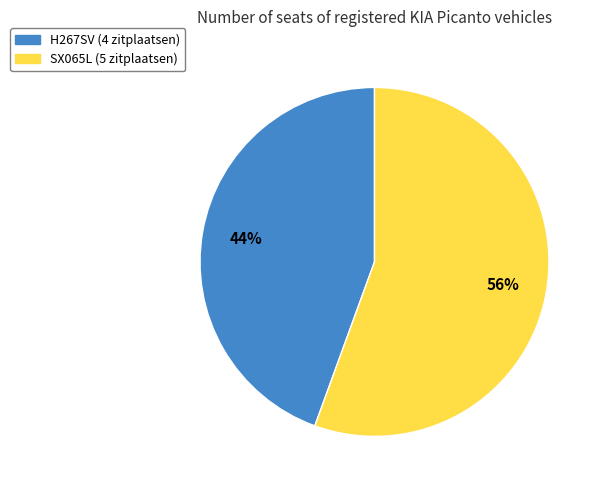

To the nearest percent, what portion does H267SV (4 zitplaatsen) represent?

44%